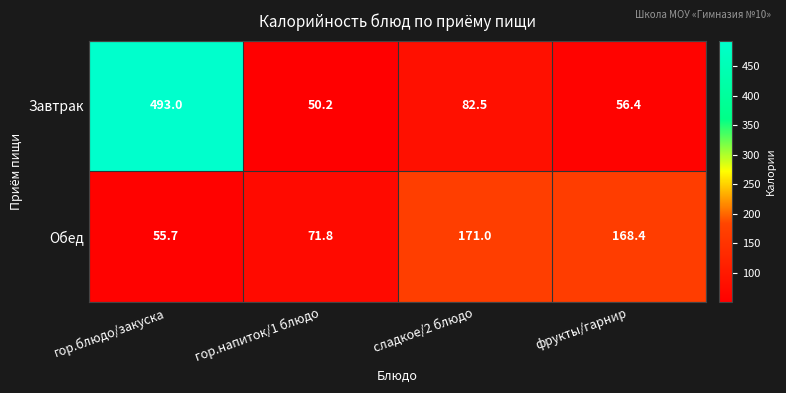

Where is Завтрак nearest to the value 271?

сладкое/2 блюдо